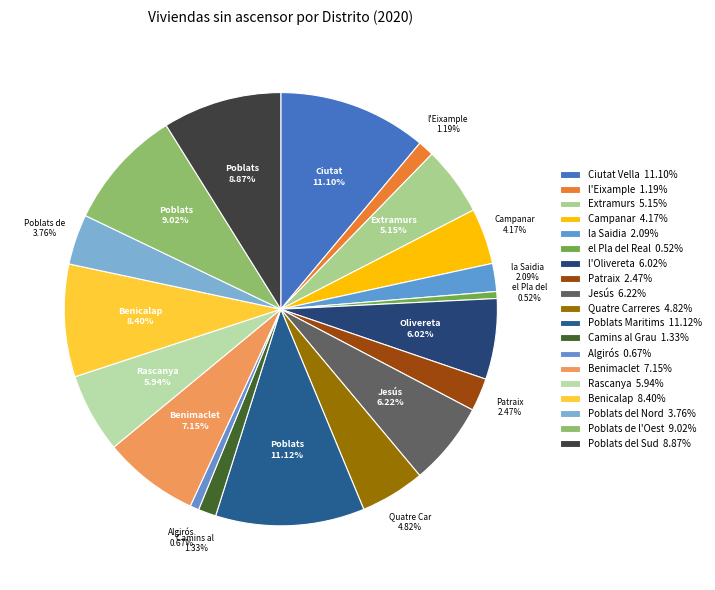

Does any single category account for the majority?

No